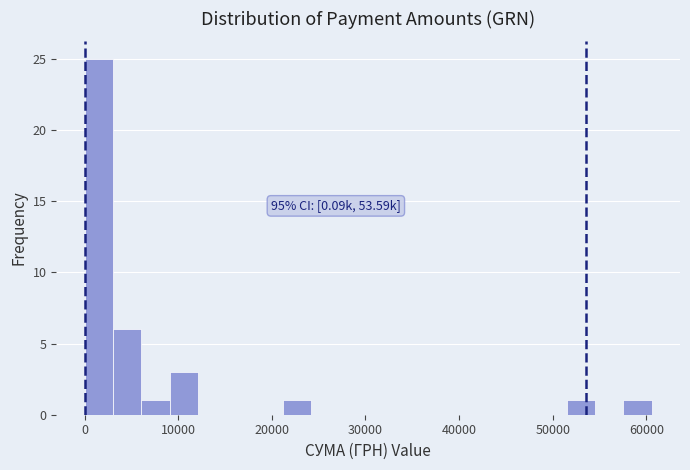

Around what value on the x-axis is the tallest bar? Give the approximate position of its centre, as read against the axis.

2000